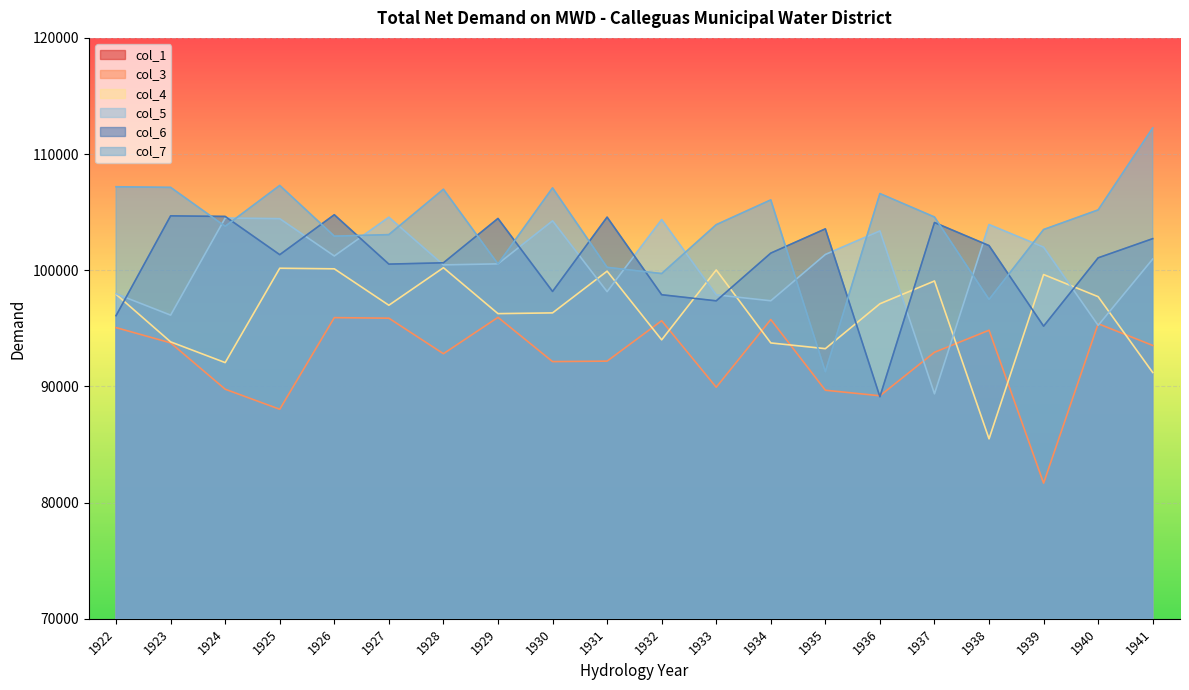

How many series are shown in this chart?

6